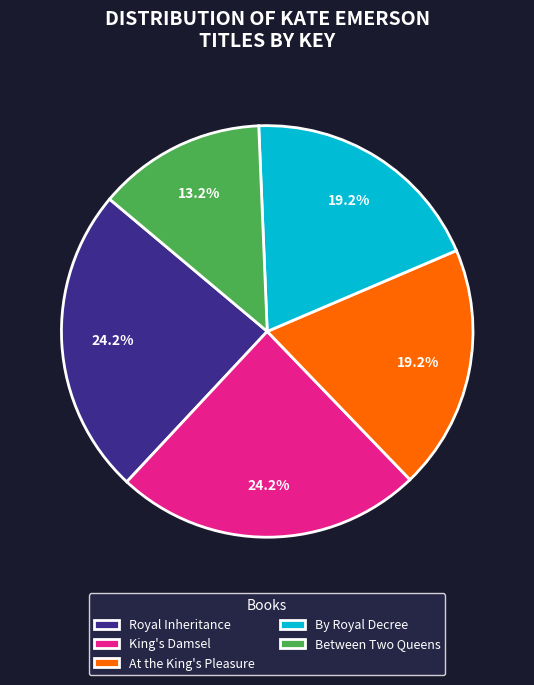

Is the sum of By Royal Decree and Between Two Queens greater than half?

No